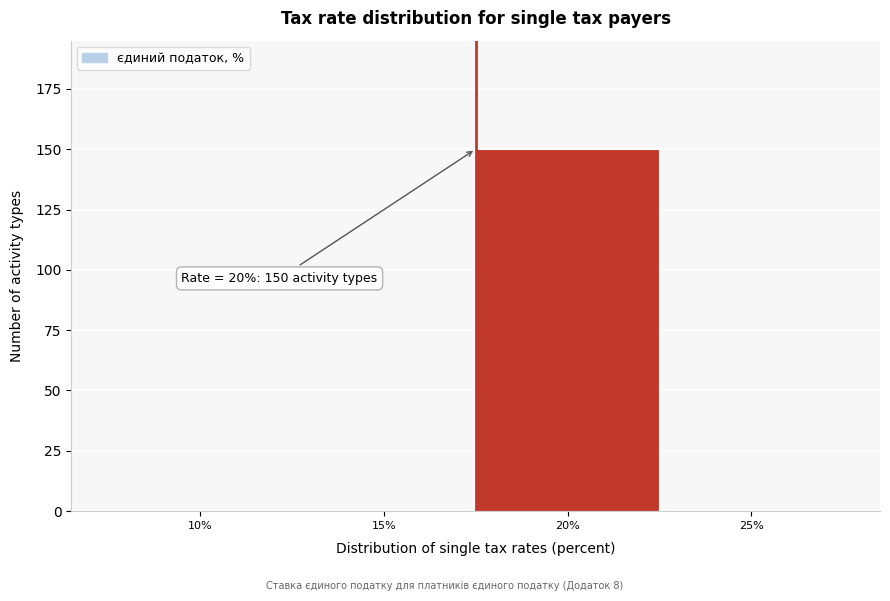

Reading left to right, what are all the values shown in this chart?

10%=0	15%=0	20%=150	25%=0